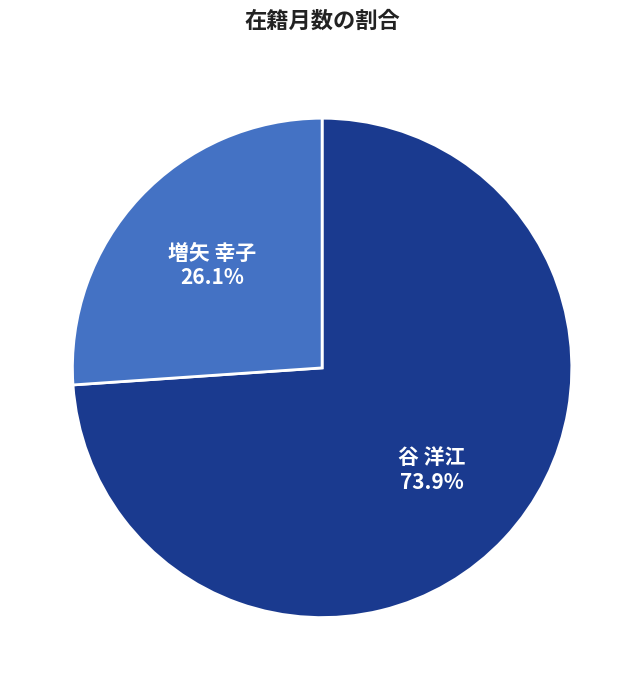

Which category accounts for the majority?

谷 洋江